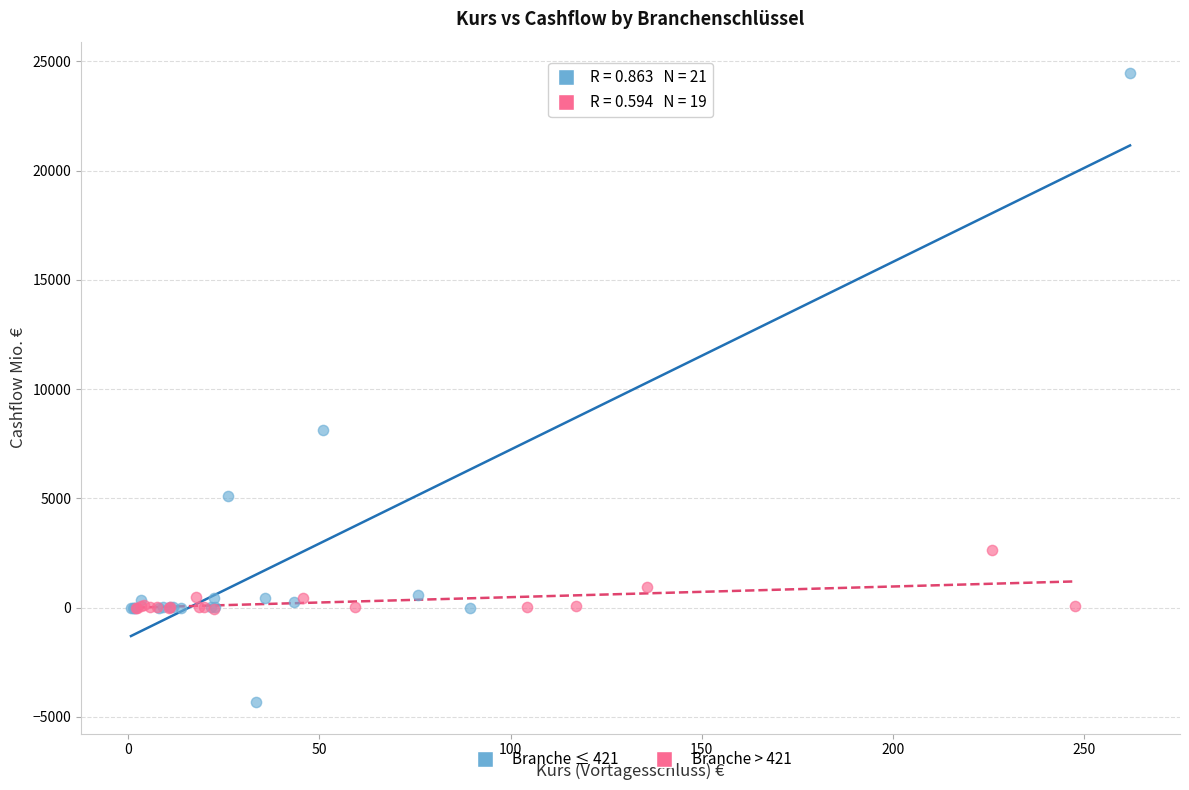

Which series contains the lowest Y value?

Branche ≤ 421